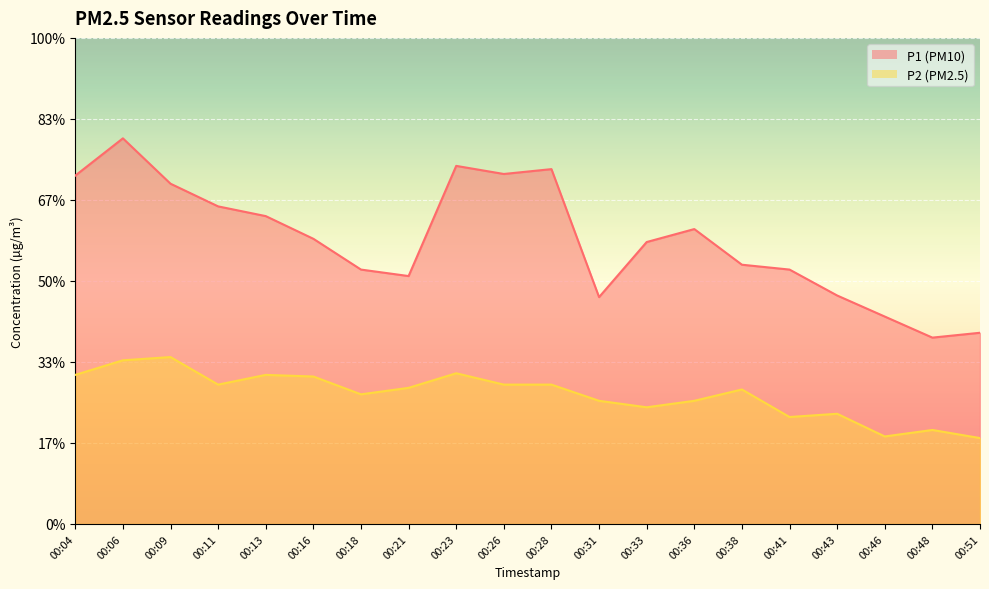

Reading left to right, what are all the values shown in this chart?

P1: 00:04=21.5	00:06=23.8	00:09=21.0	00:11=19.6	00:13=19.0	00:16=17.6	00:18=15.7	00:21=15.3	00:23=22.1	00:26=21.6	00:28=21.9	00:31=14.0	00:33=17.4	00:36=18.2	00:38=16.0	00:41=15.7	00:43=14.1	00:46=12.8	00:48=11.5	00:51=11.8
P2: 00:04=9.2	00:06=10.1	00:09=10.3	00:11=8.6	00:13=9.2	00:16=9.1	00:18=8.0	00:21=8.4	00:23=9.3	00:26=8.6	00:28=8.6	00:31=7.6	00:33=7.2	00:36=7.6	00:38=8.3	00:41=6.6	00:43=6.8	00:46=5.4	00:48=5.8	00:51=5.3